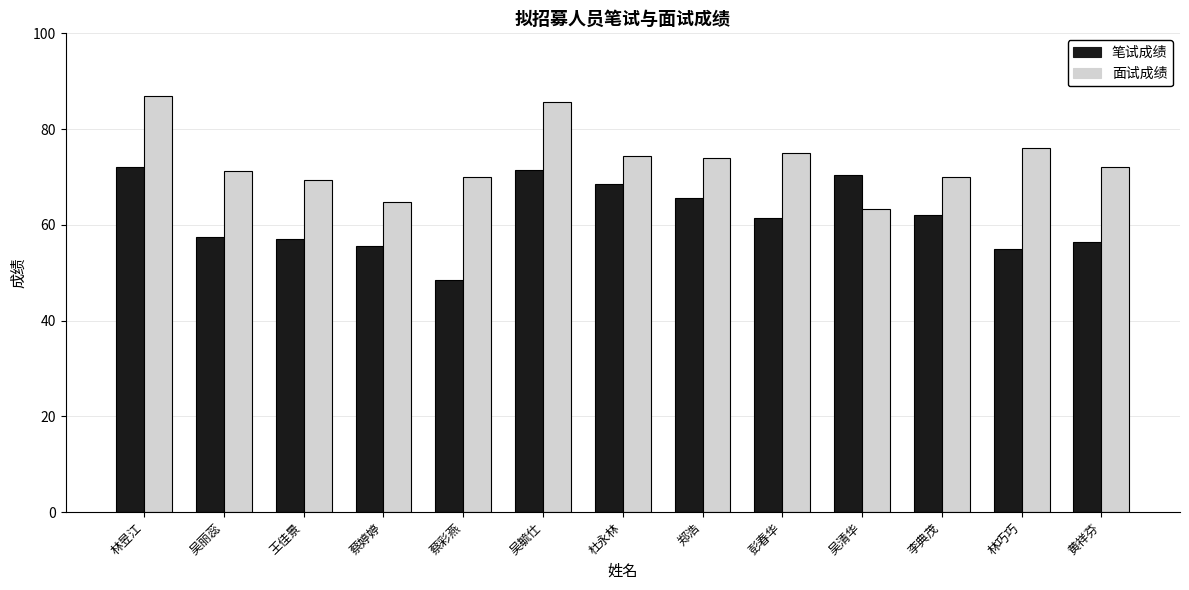

Is the value of 笔试成绩 at 蔡彩燕 greater than the value of 面试成绩 at 吴清华?

No